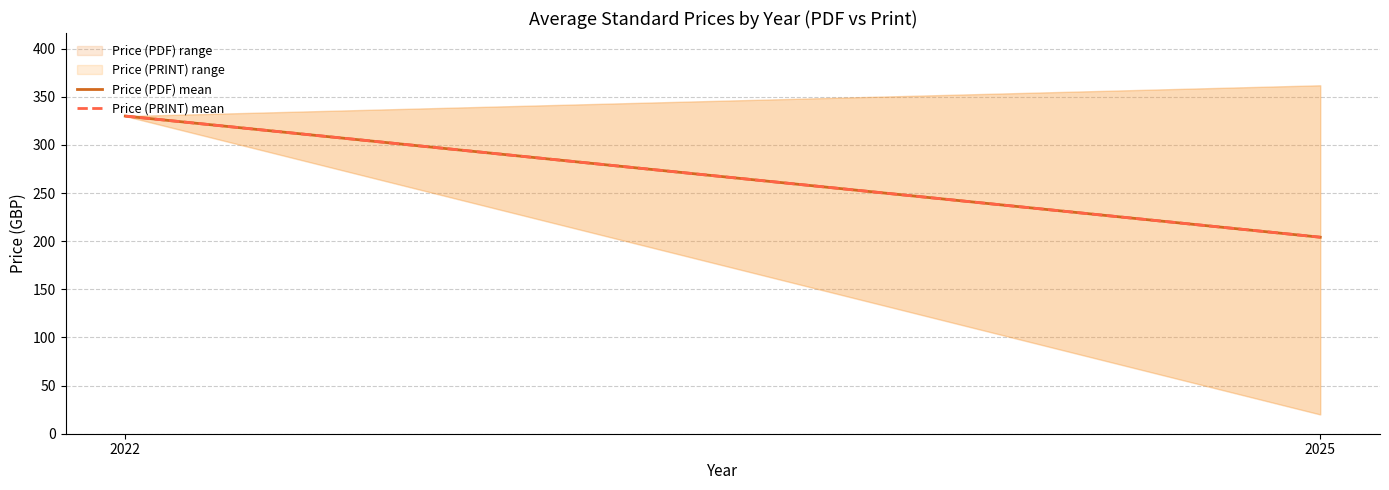

Which category has the highest value in the Price (PDF) mean series?

2022